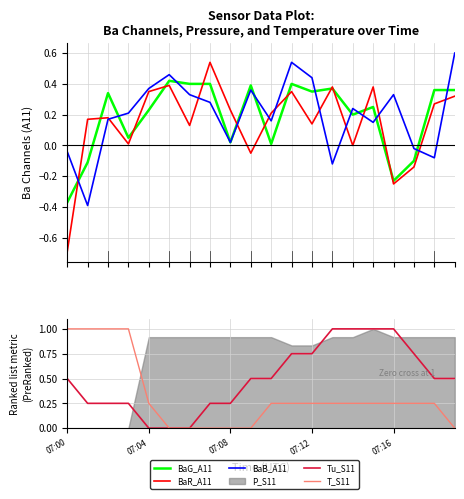

Which series changed the most between 7 and 15?

Tu_S11